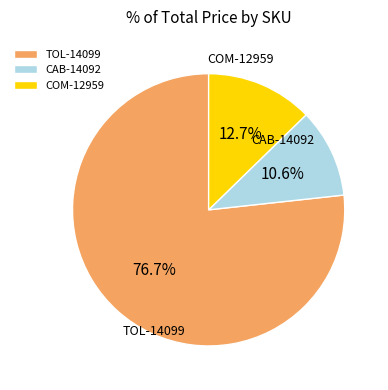

How many slices are in this pie chart?

3